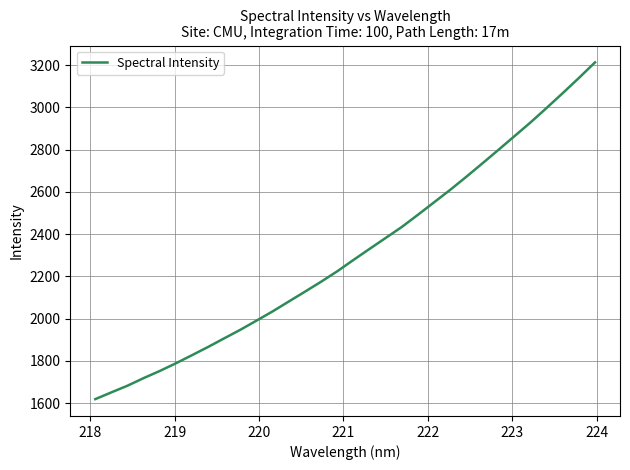

What is the smallest value displayed?

1619.1